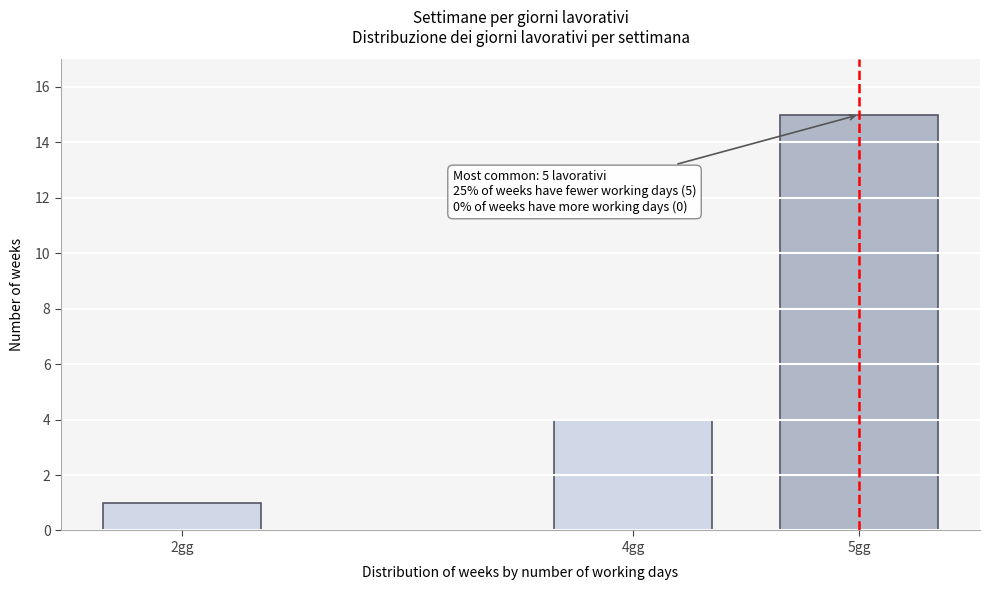

Reading left to right, extract all data points from this chart.

1	4	15